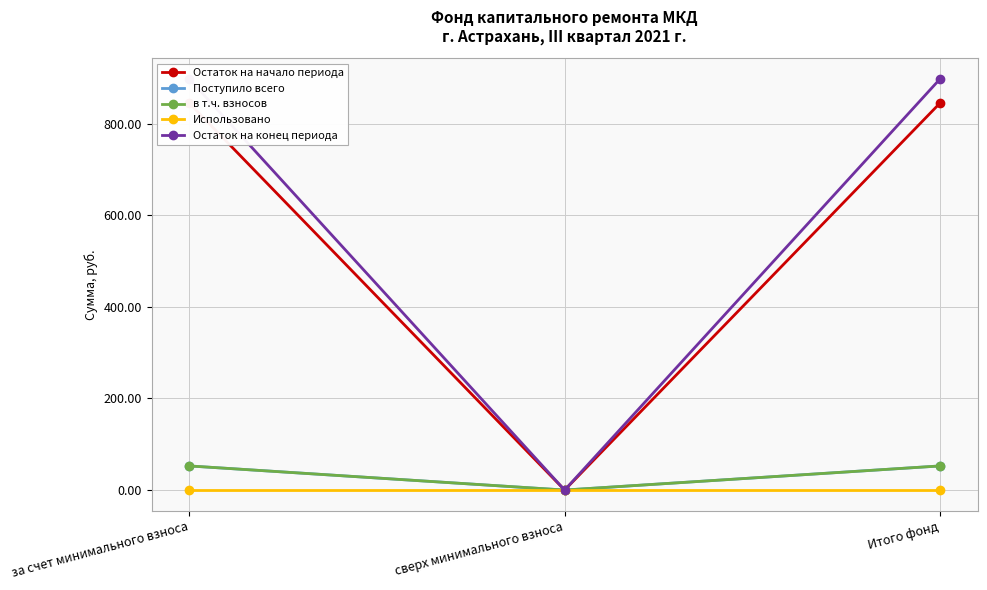

List the series in order of their peak value, lowest first.

Использовано, Поступило всего, в т.ч. взносов, Остаток на начало периода, Остаток на конец периода